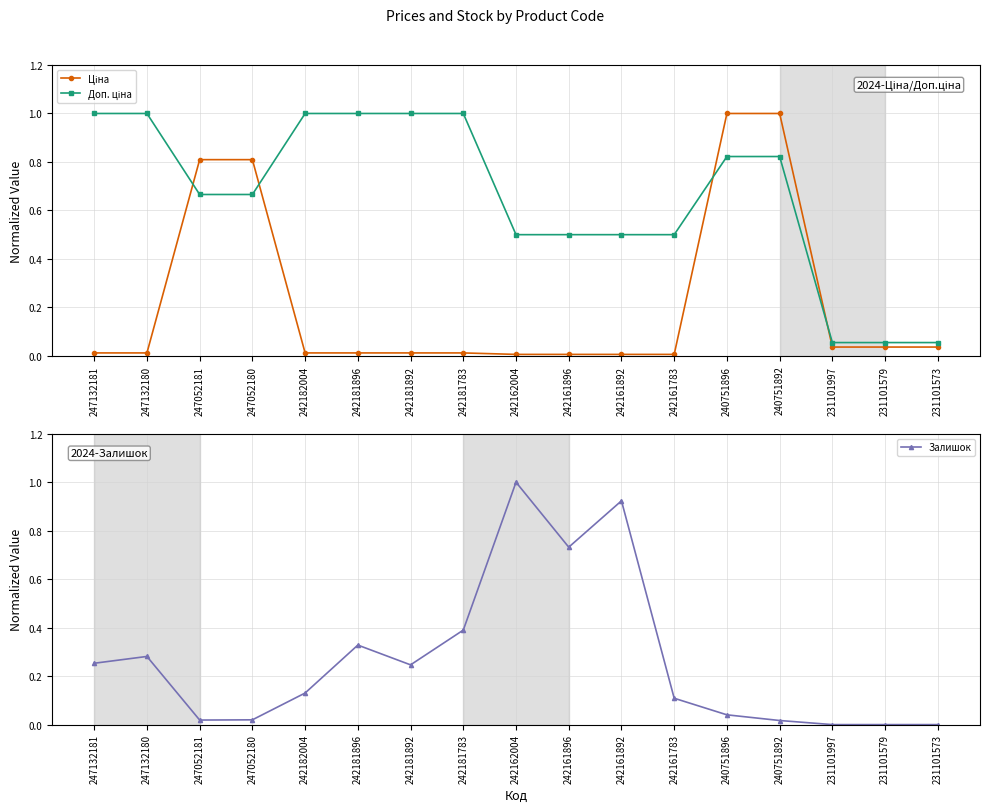

What is the sum of the Доп. ціна values at 242162004 and 231101573?

0.6